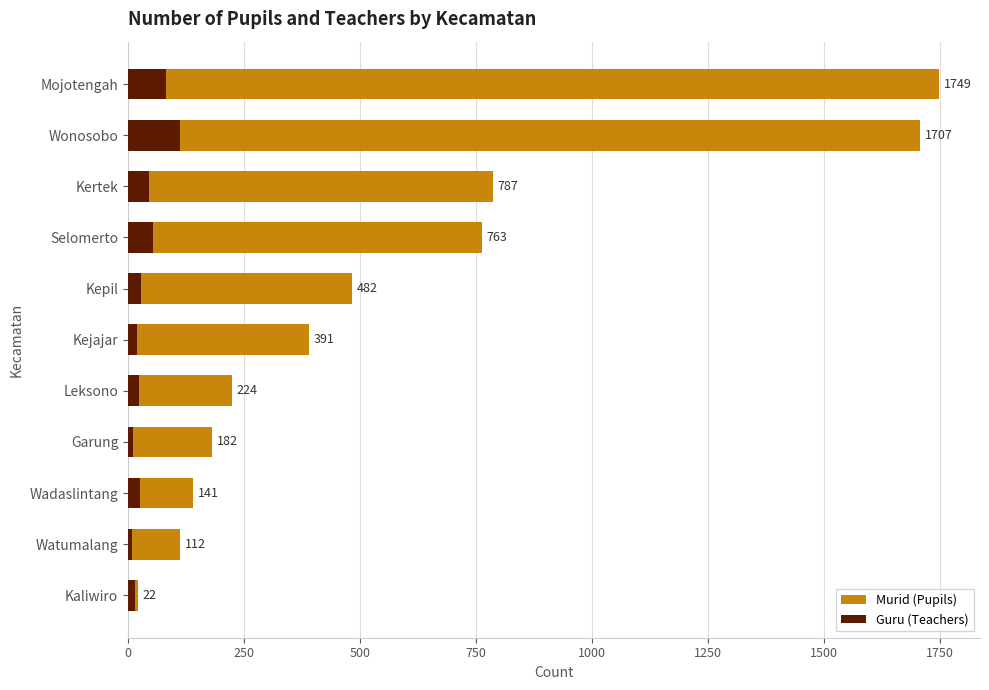

List the series in order of their overall mean, lowest first.

Guru (Teachers), Murid (Pupils)